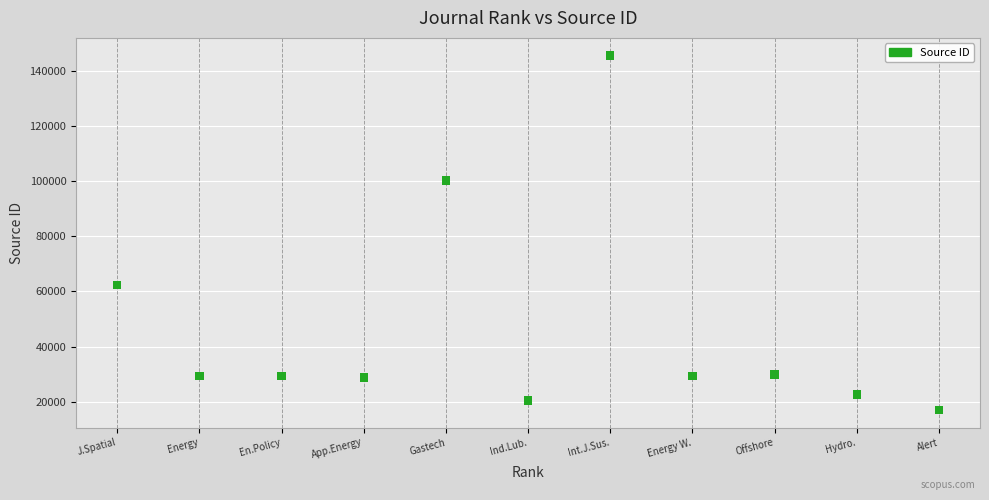

What is the average X value?

6